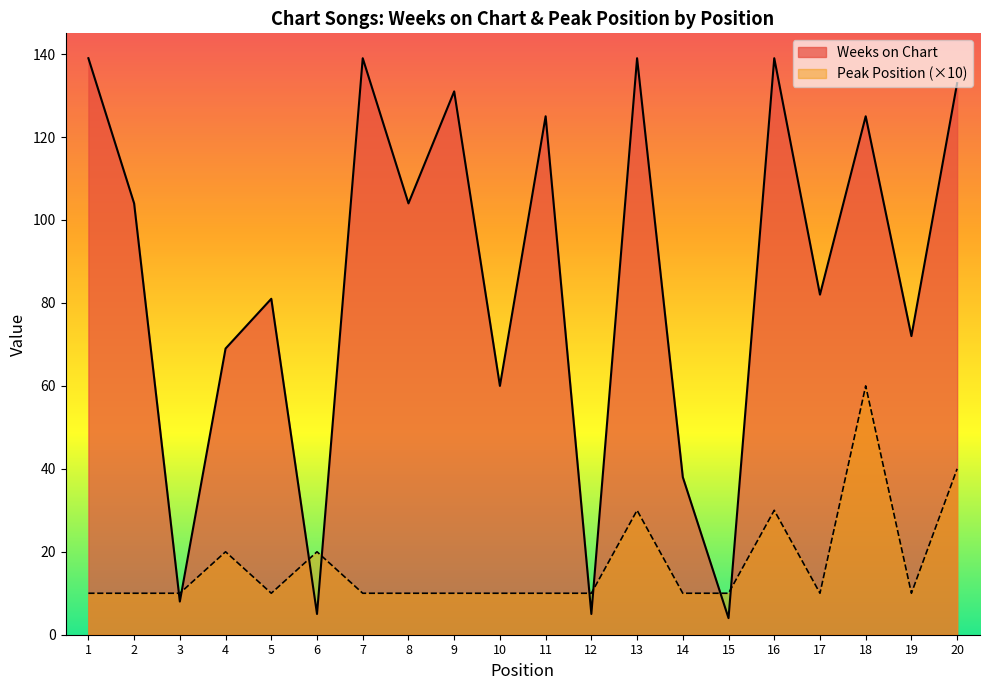

What is the minimum value shown in the chart?

4